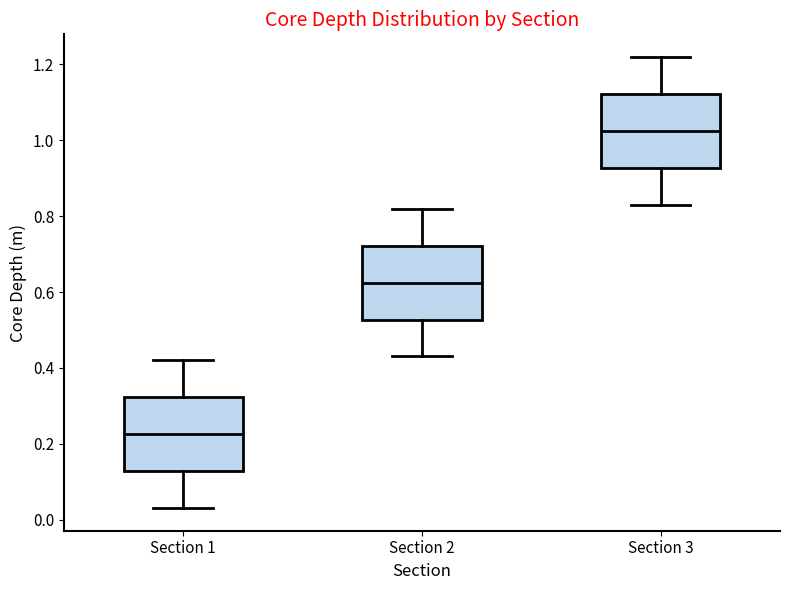

Which box has the highest median line?

Section 3